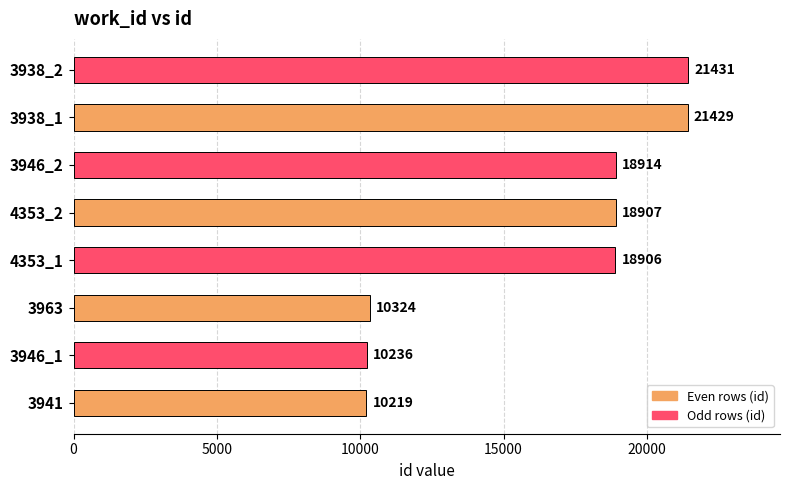

What is the average value?

16296